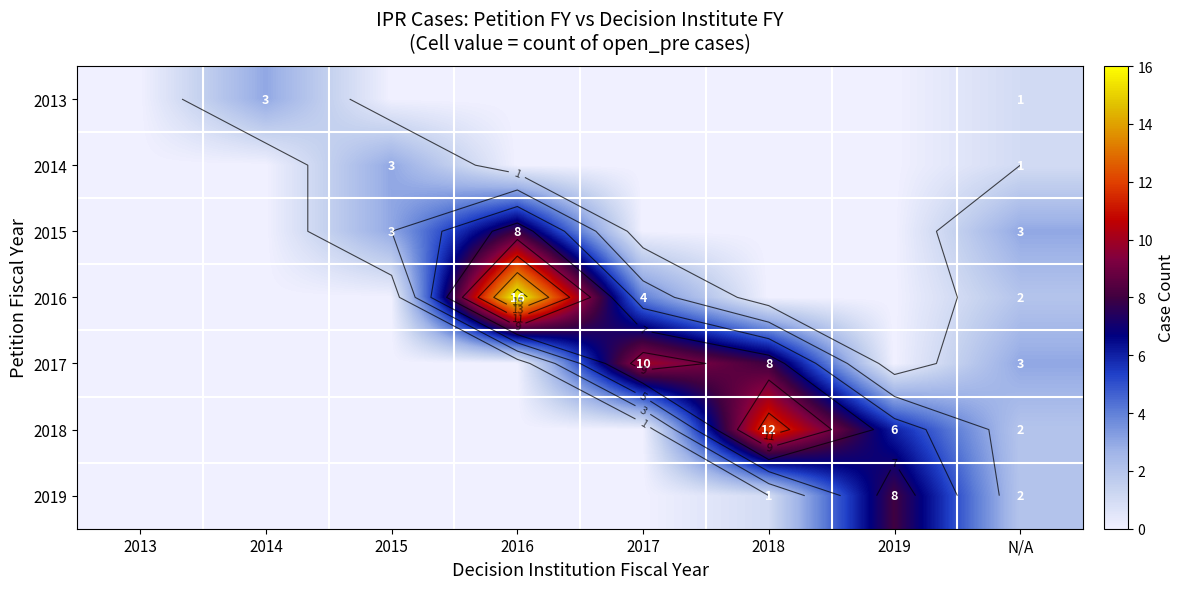

At which label does 2013 reach its peak?

2014